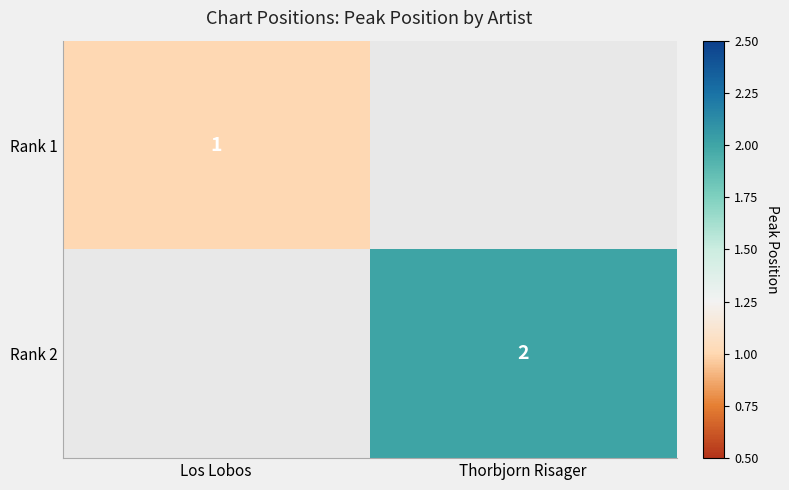

The Rank 2 series shows 1 at Thorbjorn Risager. True or false?

False